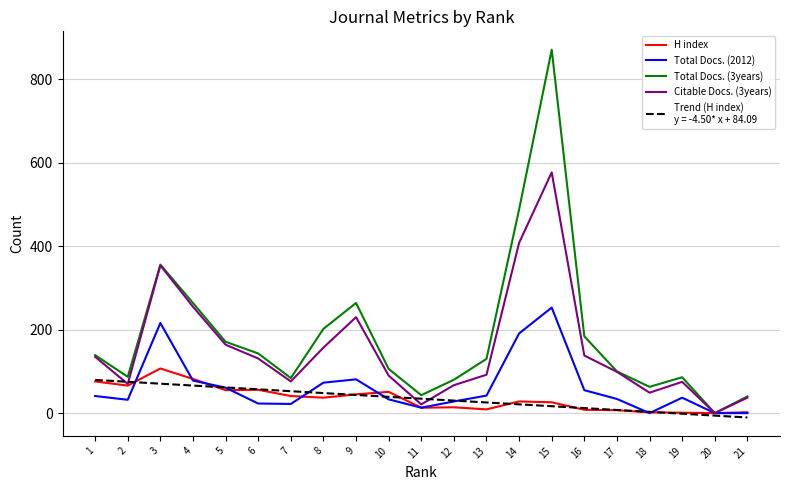

At which category is the sum across all series the highest?

15